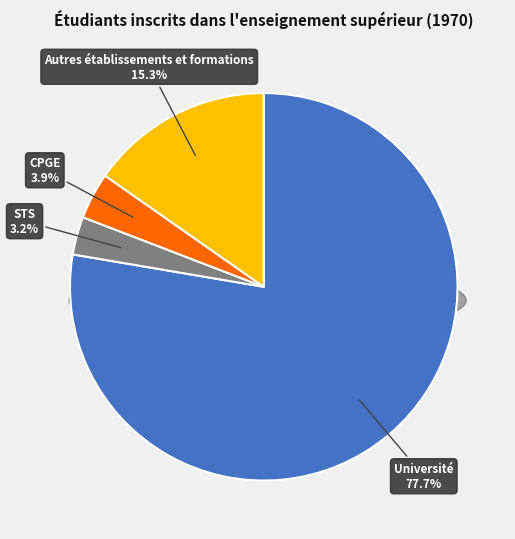

What percentage is the Autres établissements et formations slice, to the nearest percent?

15%